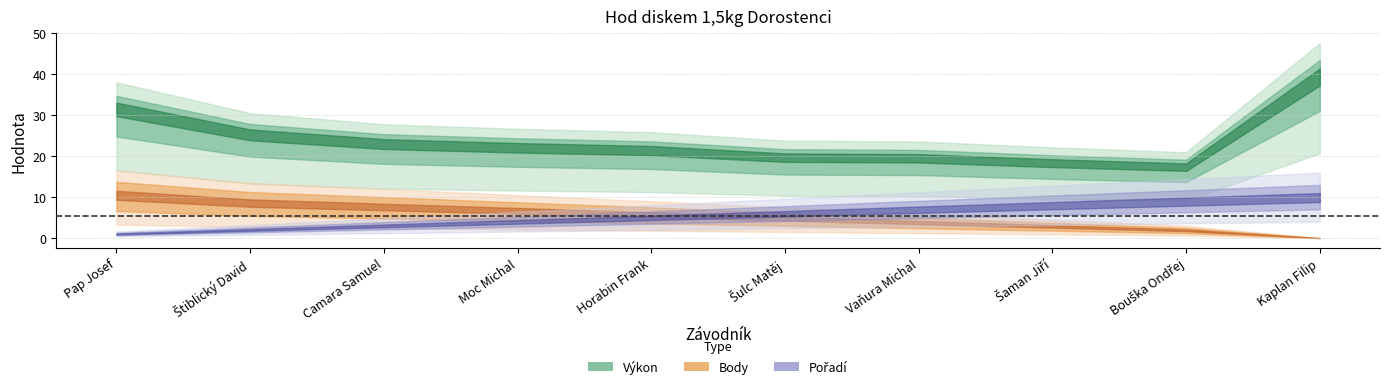

True or false: Pořadí has a value of 16.1 at Kaplan Filip.

False